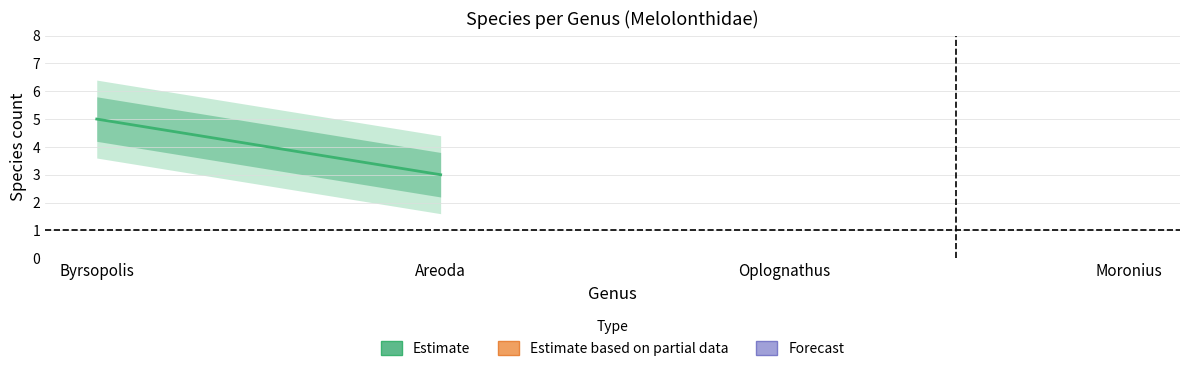

How many values are between 3 and 5?

2